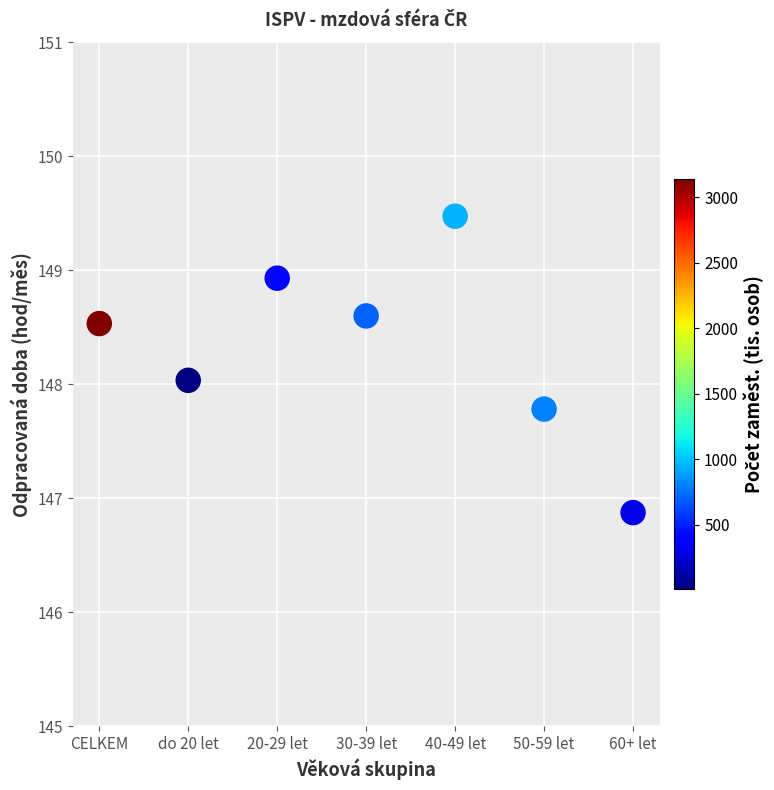

What is the range of Y values (max minus min)?

2.6